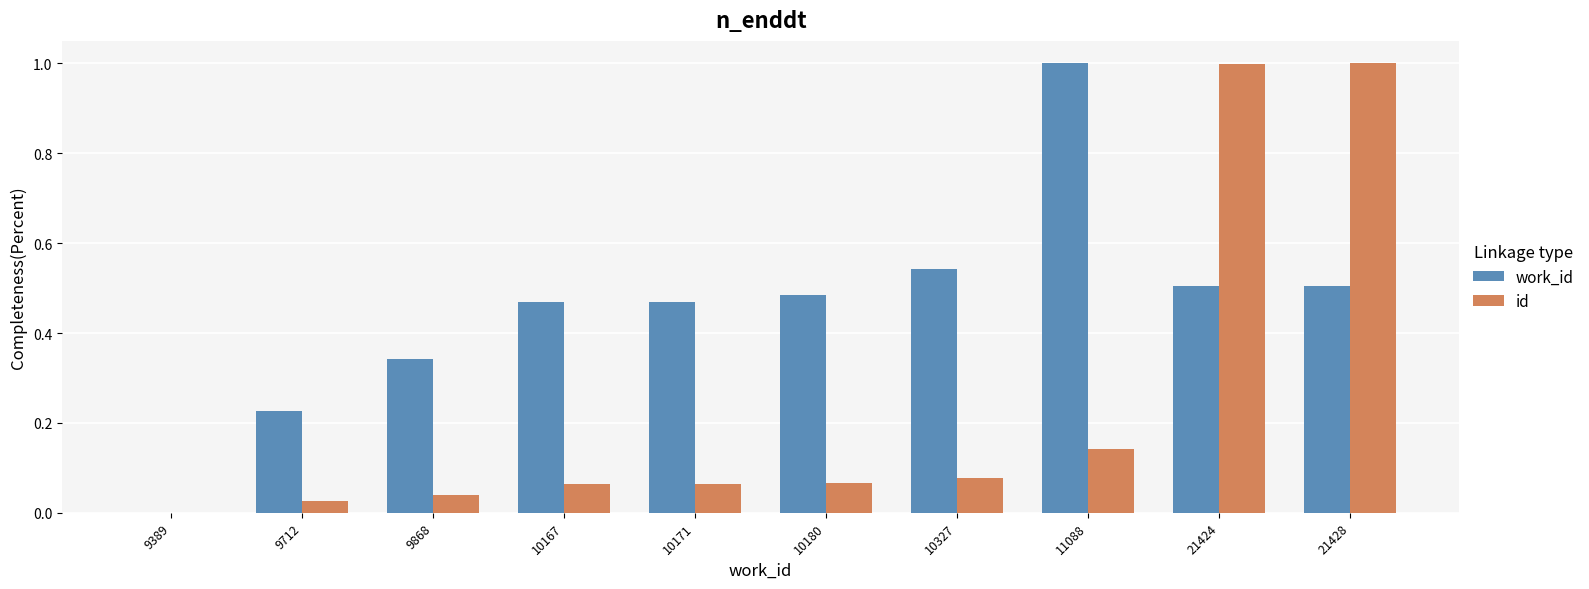

How many distinct data groups are displayed?

2